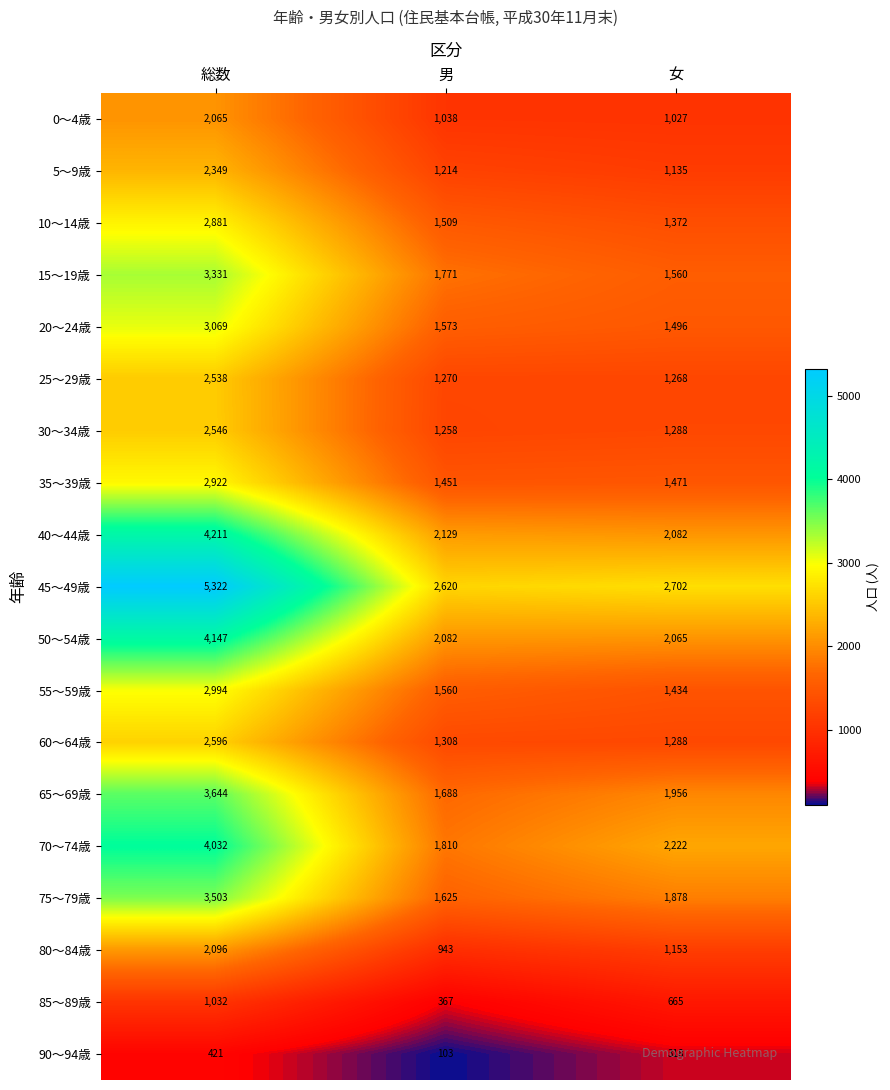

What is the total value across all series at 男?

27319